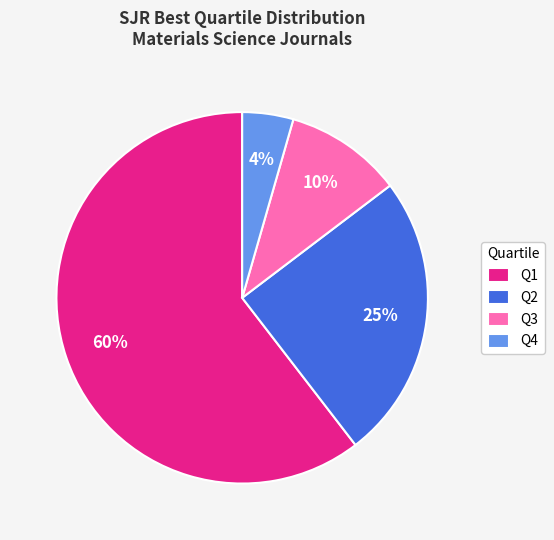

Do Q2 and Q3 together represent more than half of the pie?

No